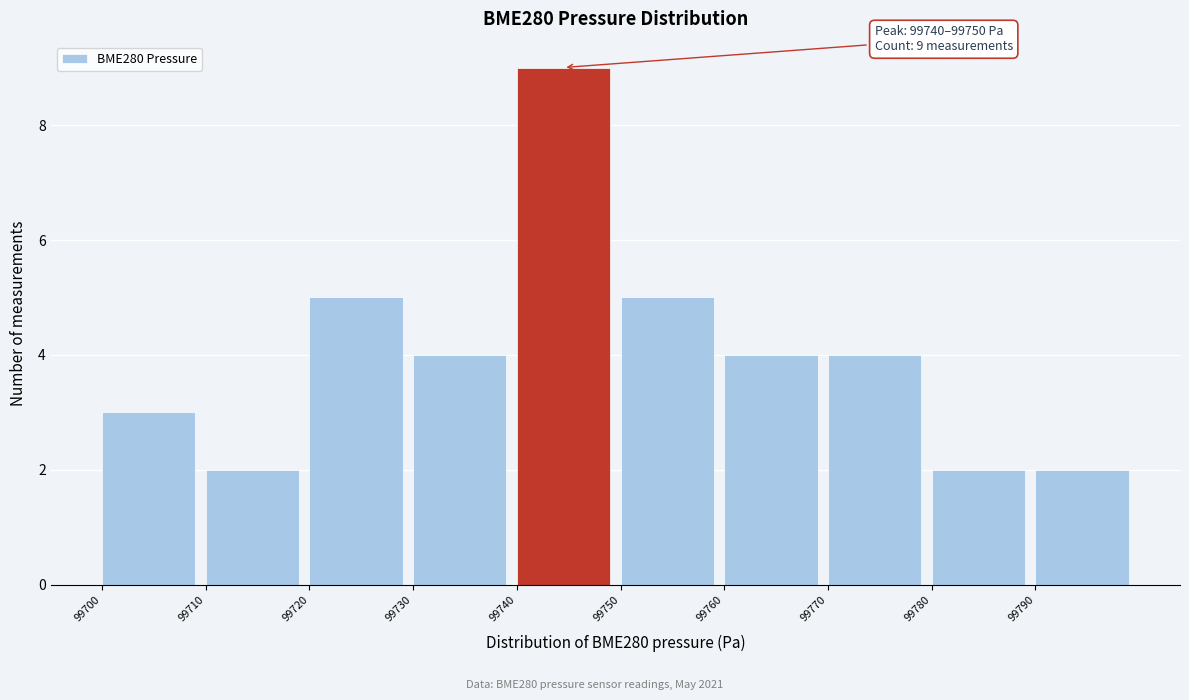

Which range on the x-axis has the tallest bar?

99740 to 99750